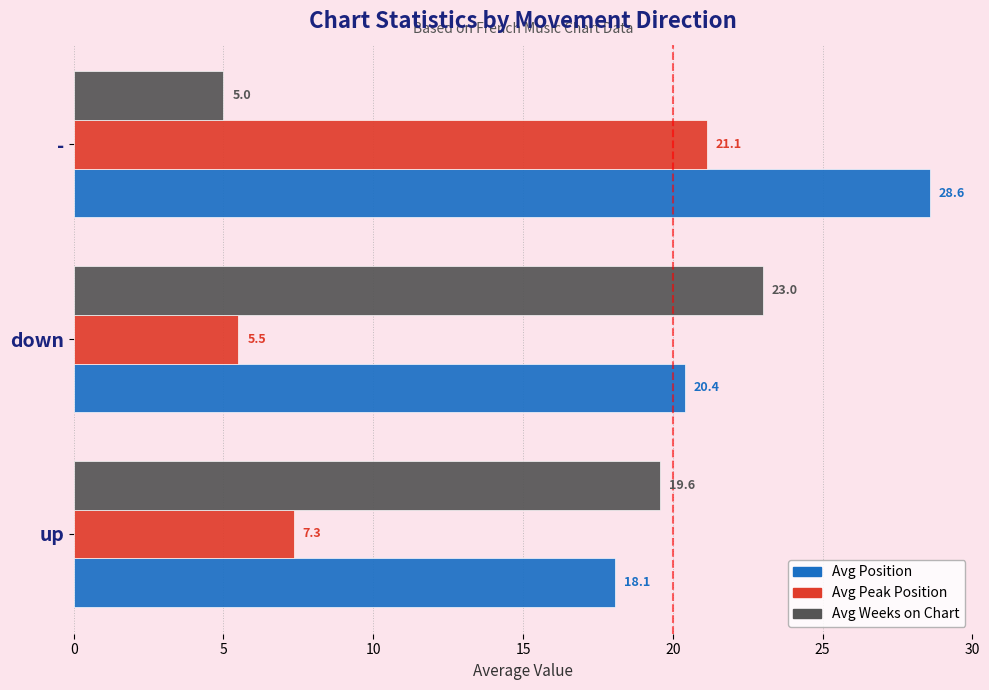

The Avg Peak Position series shows 7.3 at up. True or false?

True